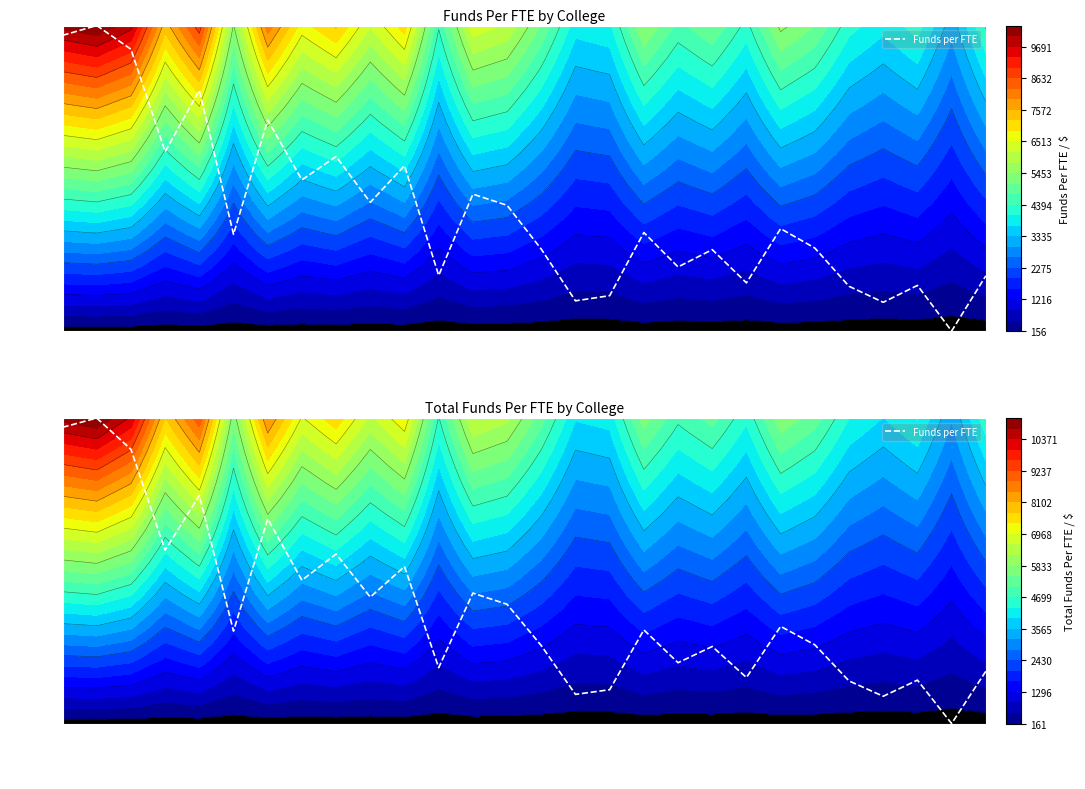

Count the number of data series in this chart.

1